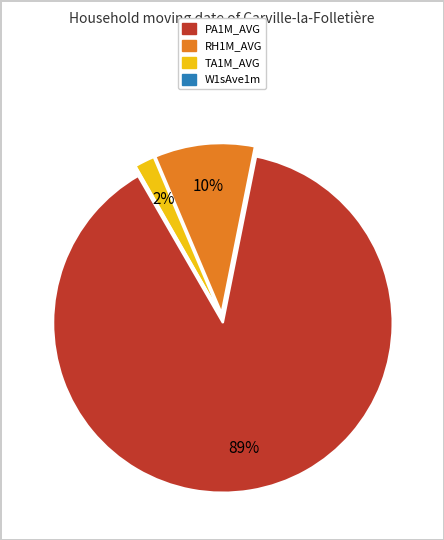

To the nearest percent, what is the average slice percentage?

25%